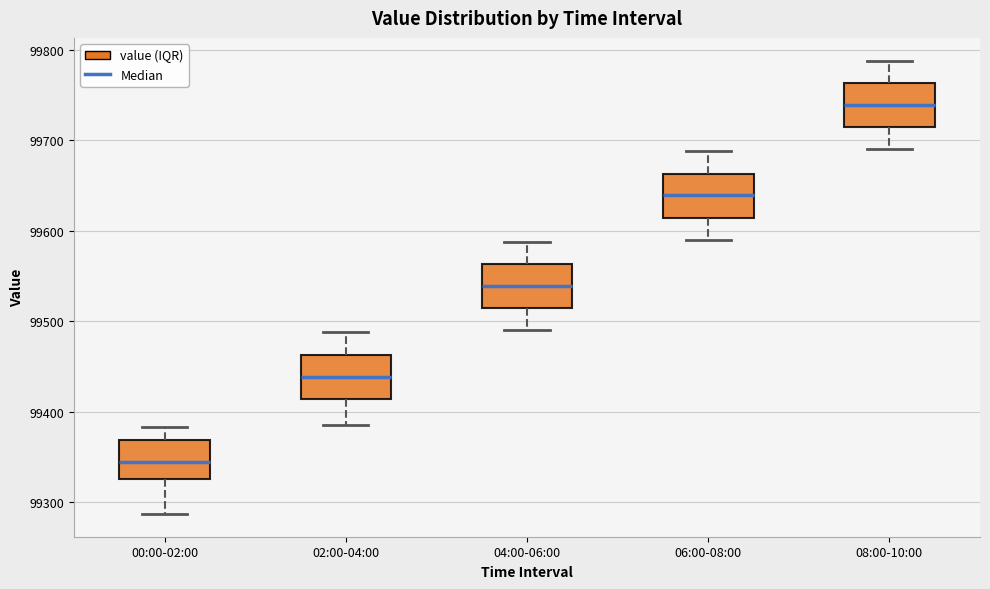

Which box has the highest median line?

08:00-10:00